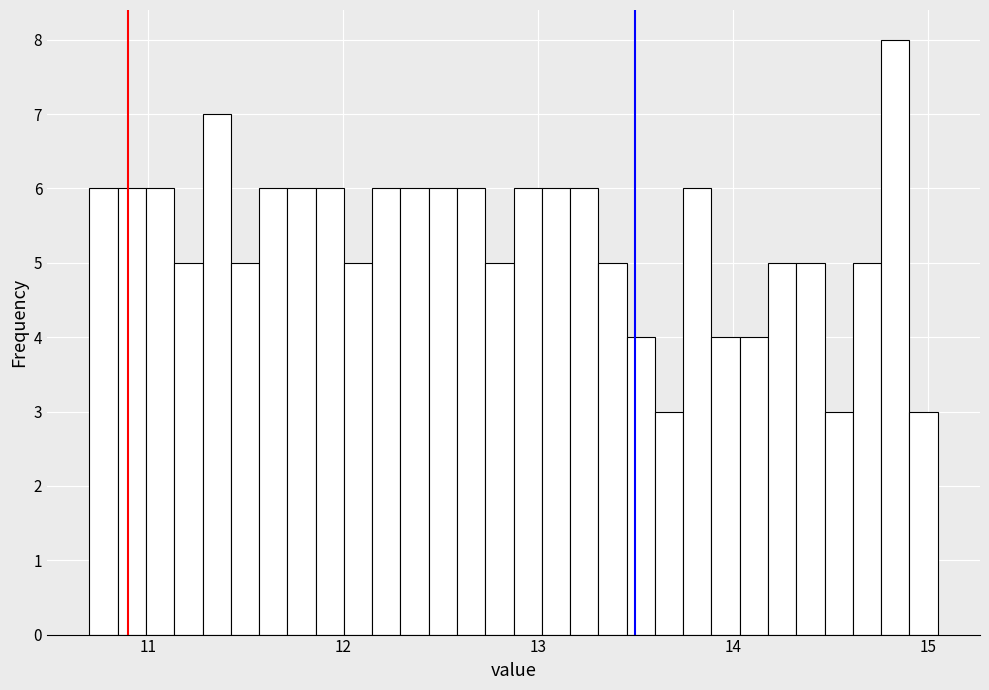

Around what value on the x-axis is the tallest bar? Give the approximate position of its centre, as read against the axis.

14.8